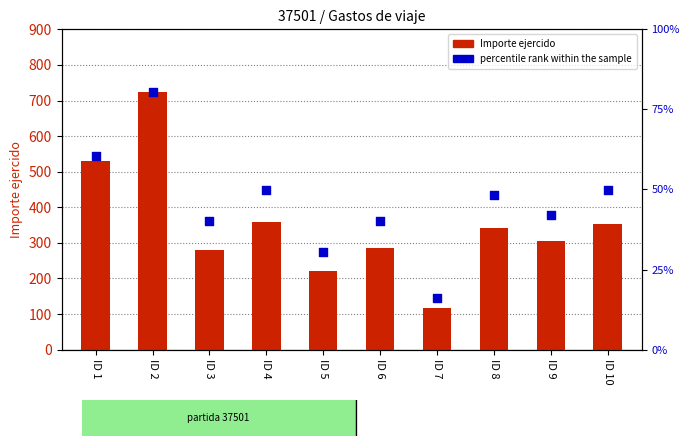

Which series reaches the maximum Y coordinate?

Importe ejercido